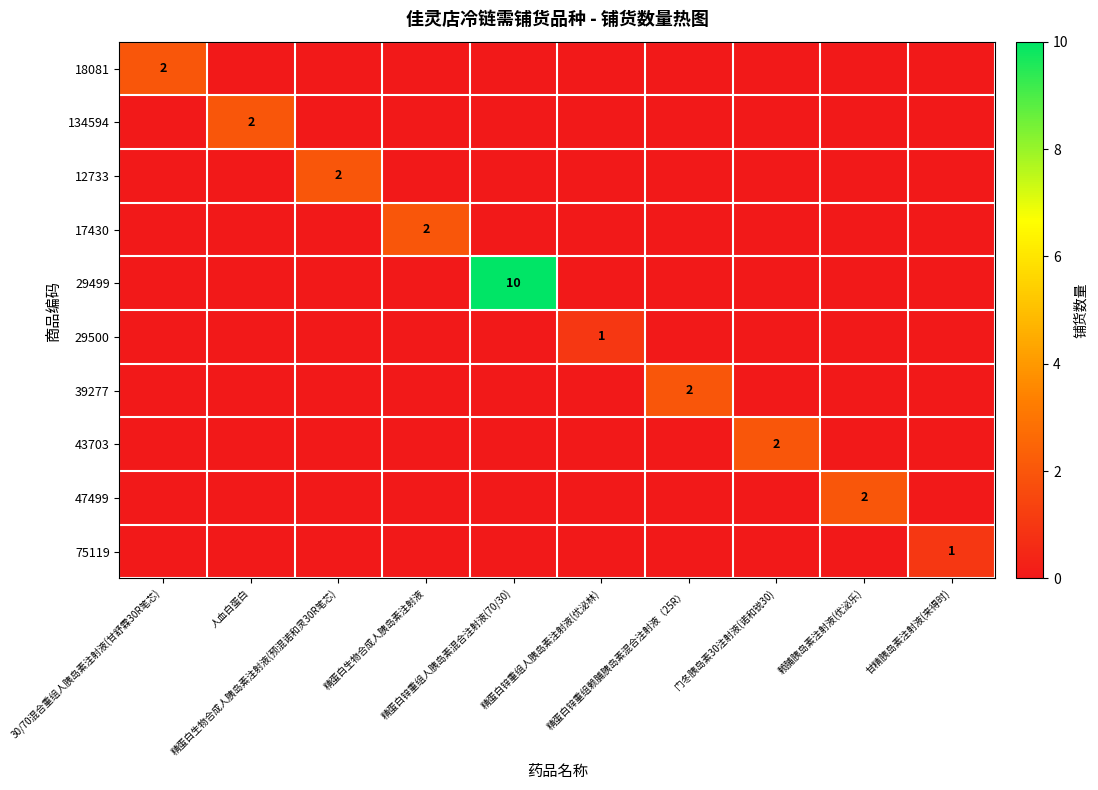

Which category has the highest value in the 29499 series?

精蛋白锌重组人胰岛素混合注射液(70/30)